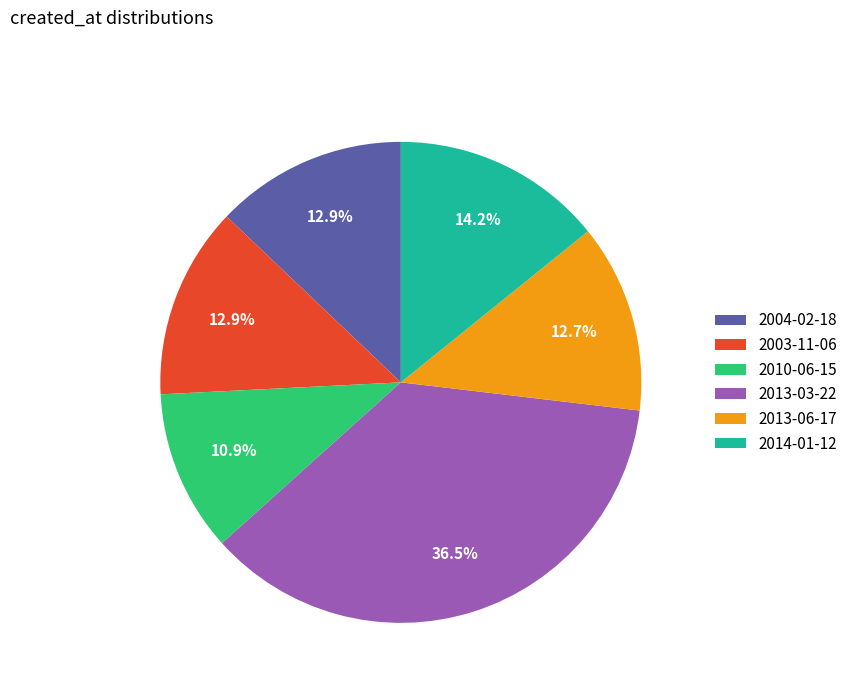

Approximately how many times larger is the value at 2013-06-17 compared to 2003-11-06?

1.0